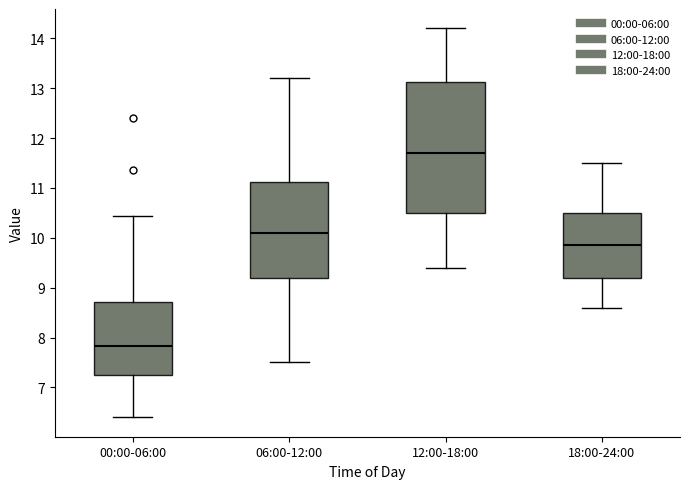

Which box's median line is the highest?

12:00-18:00